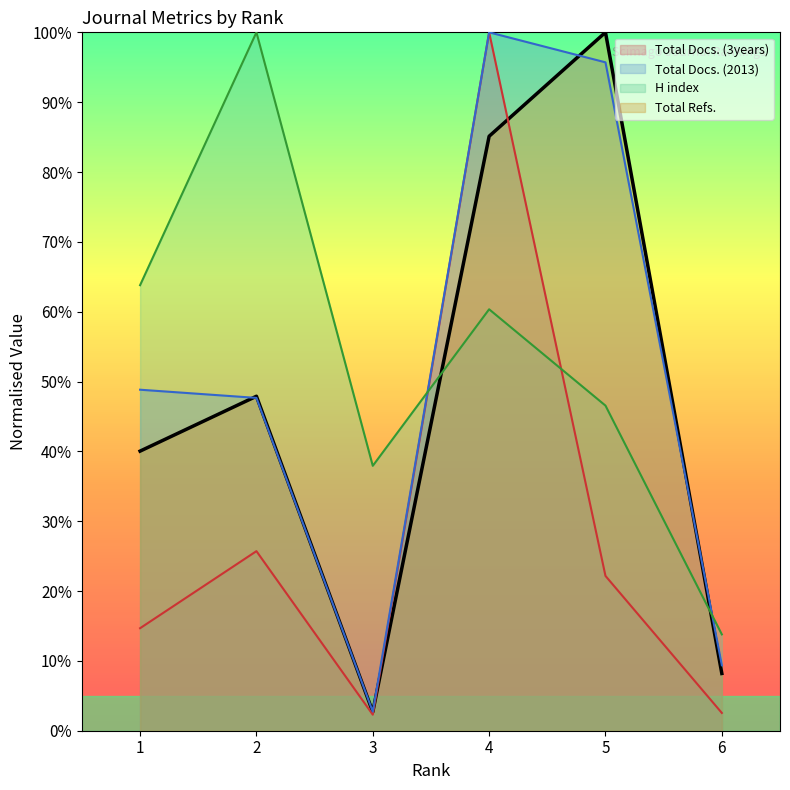

Which category has the highest value in the Total Docs. (2013) series?

4